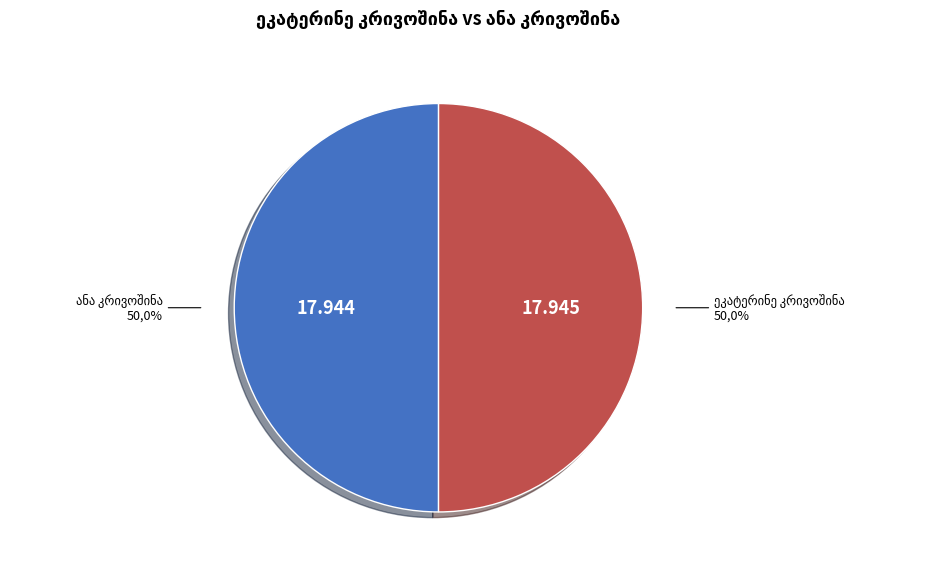

Is the sum of ეკატერინე კრივოშინა and ანა კრივოშინა greater than half?

Yes